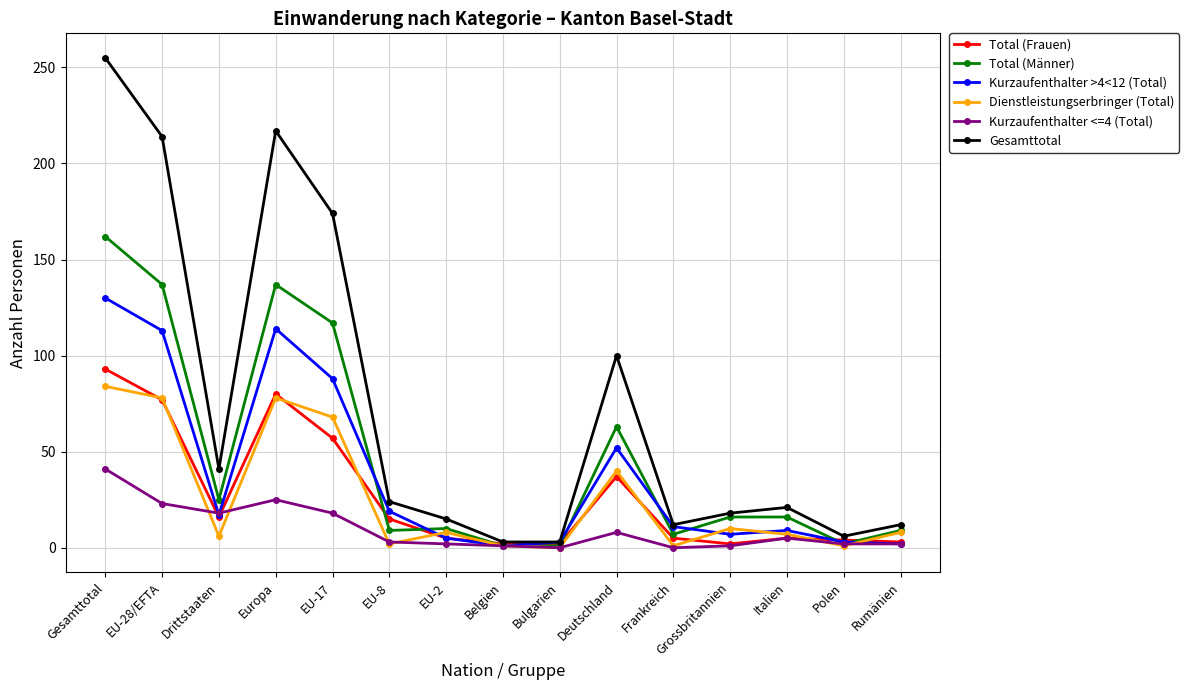

What position from the left is Grossbritannien?

12